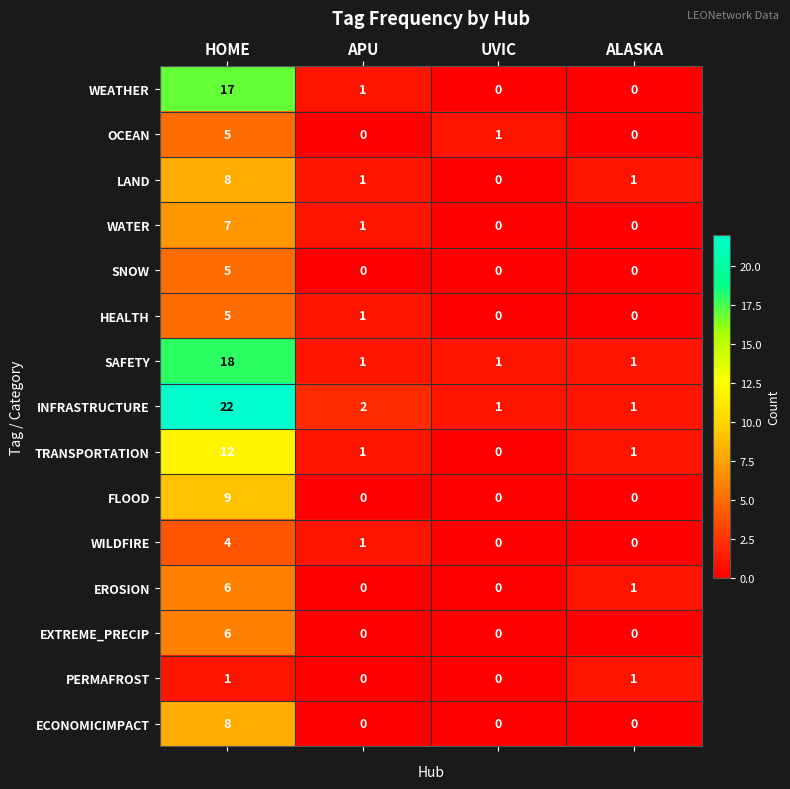

What is the sum of all EXTREME_PRECIP values?

6